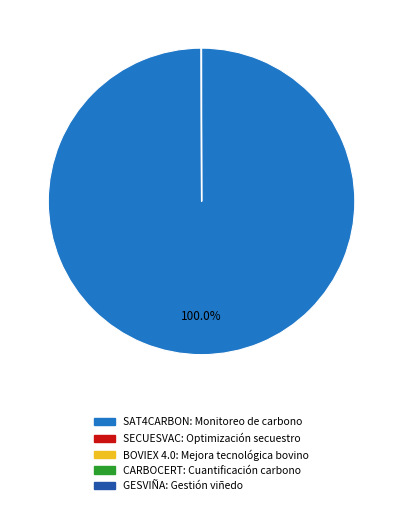

Does SAT4CARBON represent more than half of the total?

Yes